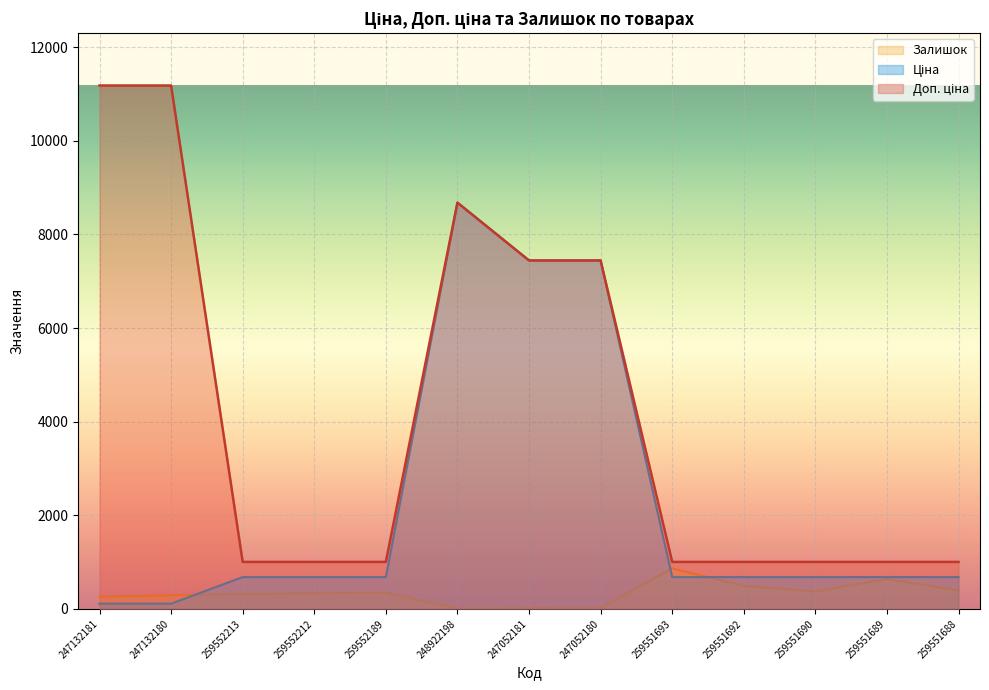

What position from the left is 247132181?

1